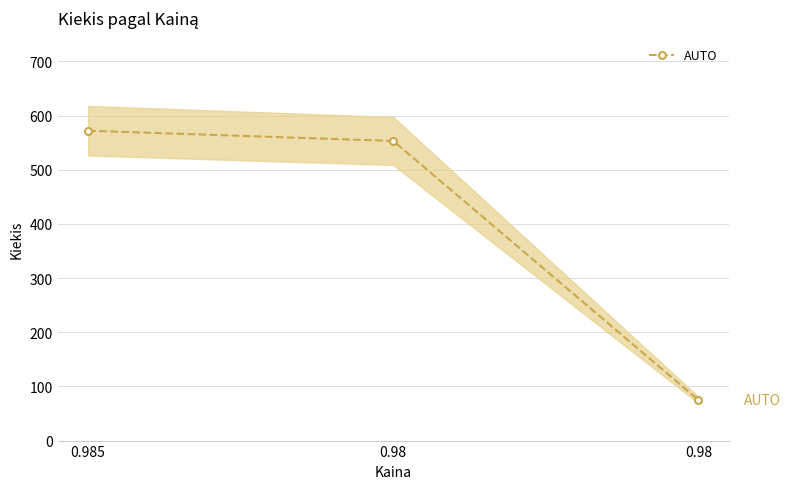

Reading left to right, what are all the values shown in this chart?

0.985=572	0.98=553	0.98=75